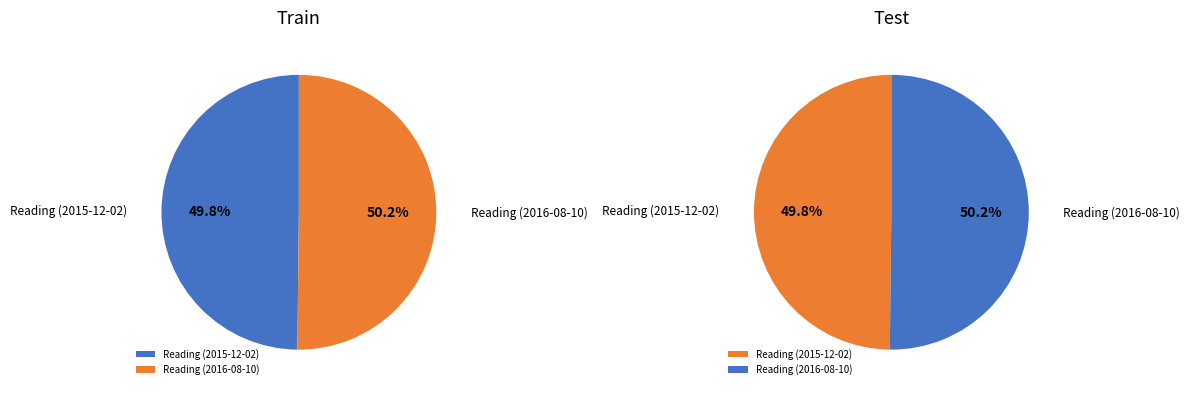

Which slice represents more than half of the pie?

Reading (2016-08-10)